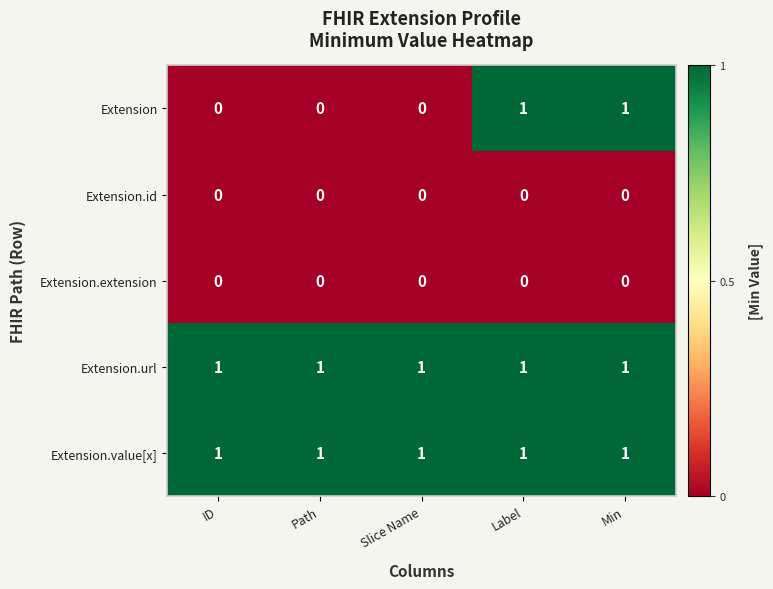

The Extension.url series shows 2 at ID. True or false?

False